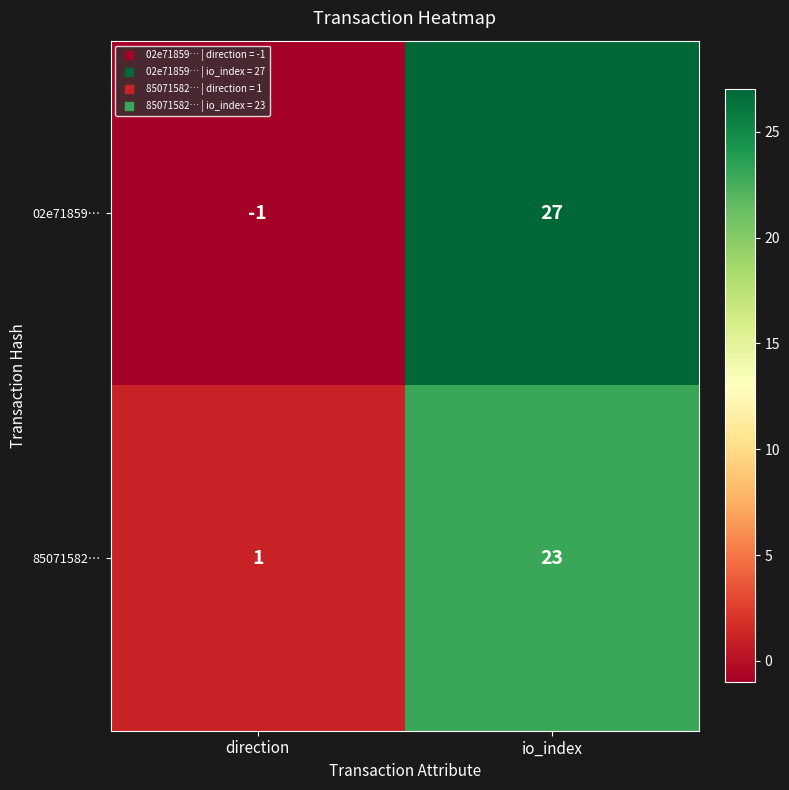

Reading left to right, what are all the values shown in this chart?

02e71859…: -1	27
85071582…: 1	23